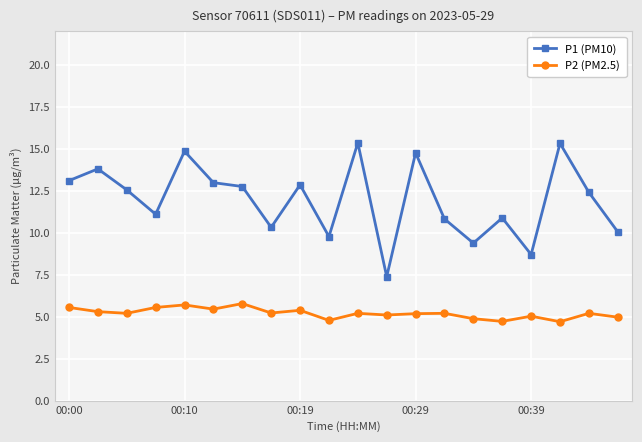

True or false: P1 (PM10) and P2 (PM2.5) cross at least once.

False